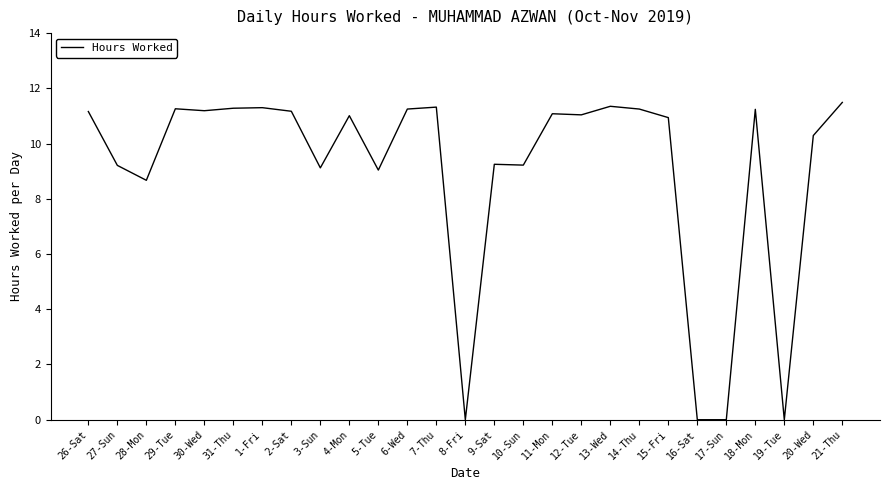

What position from the right is 8-Fri?

14